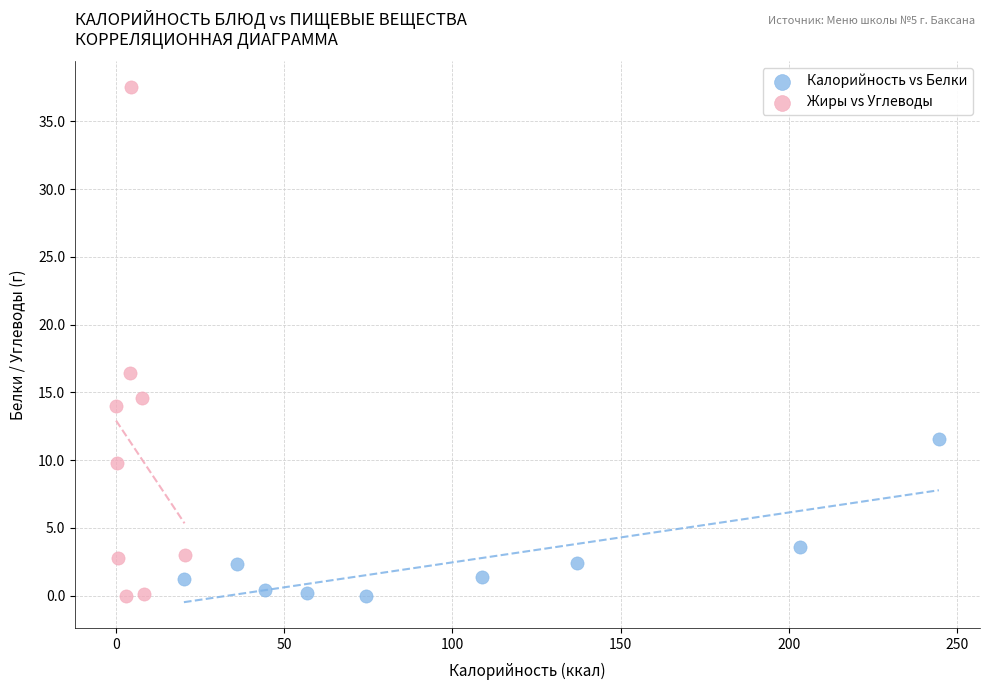

Which series reaches the maximum Y coordinate?

Жиры vs Углеводы